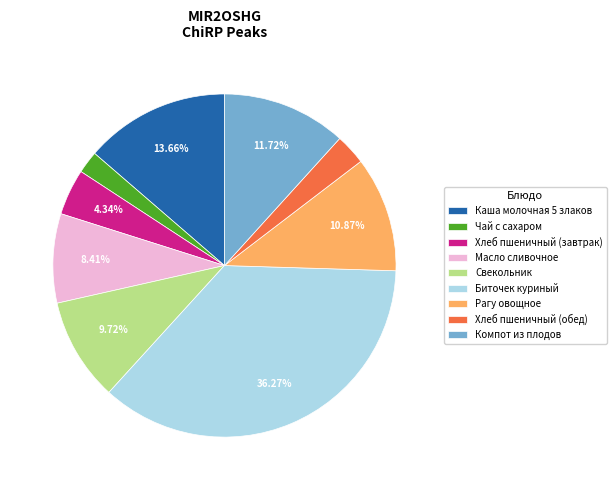

How many slices are in this pie chart?

9